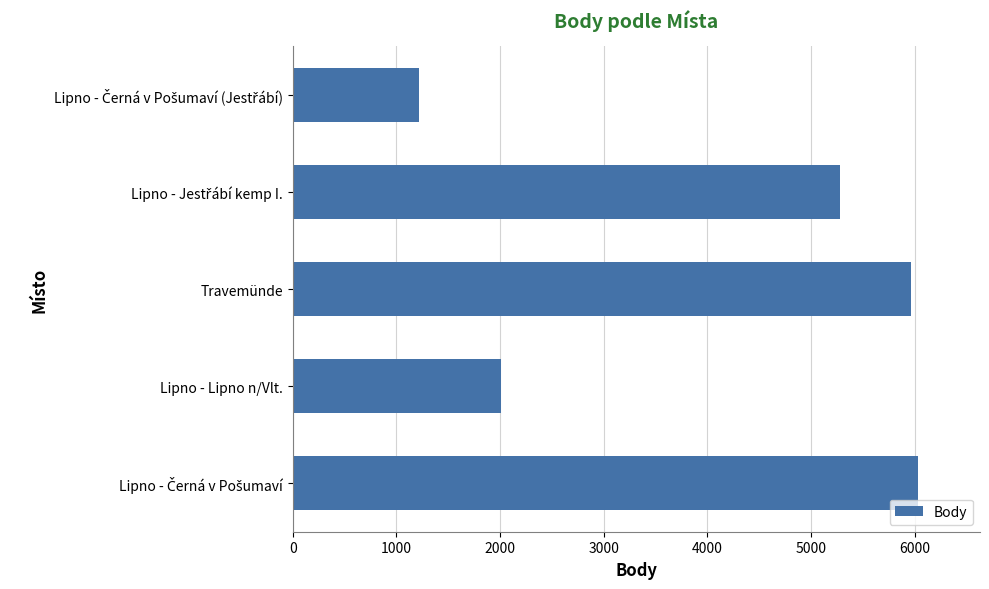

What is the greatest value displayed?

6025